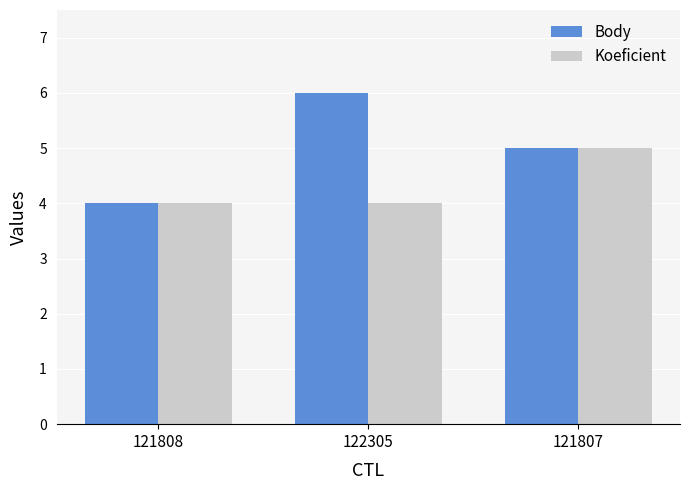

What is the sum of all Body values?

15